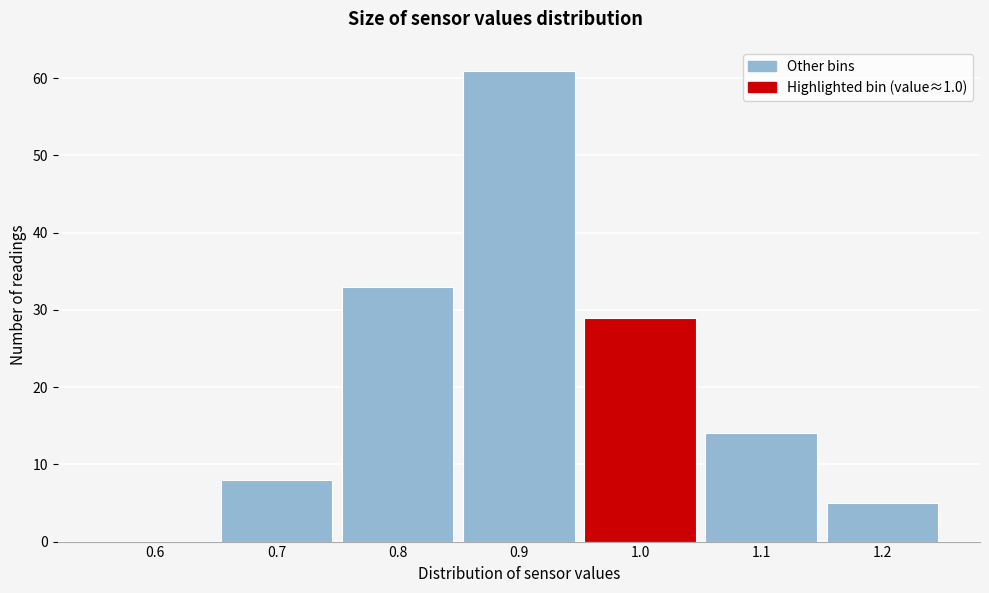

What is the height of the bar covering 0.85 to 0.95 on the x-axis? The values are not printed on the chart, so give them approximately, as read against the axis.

61